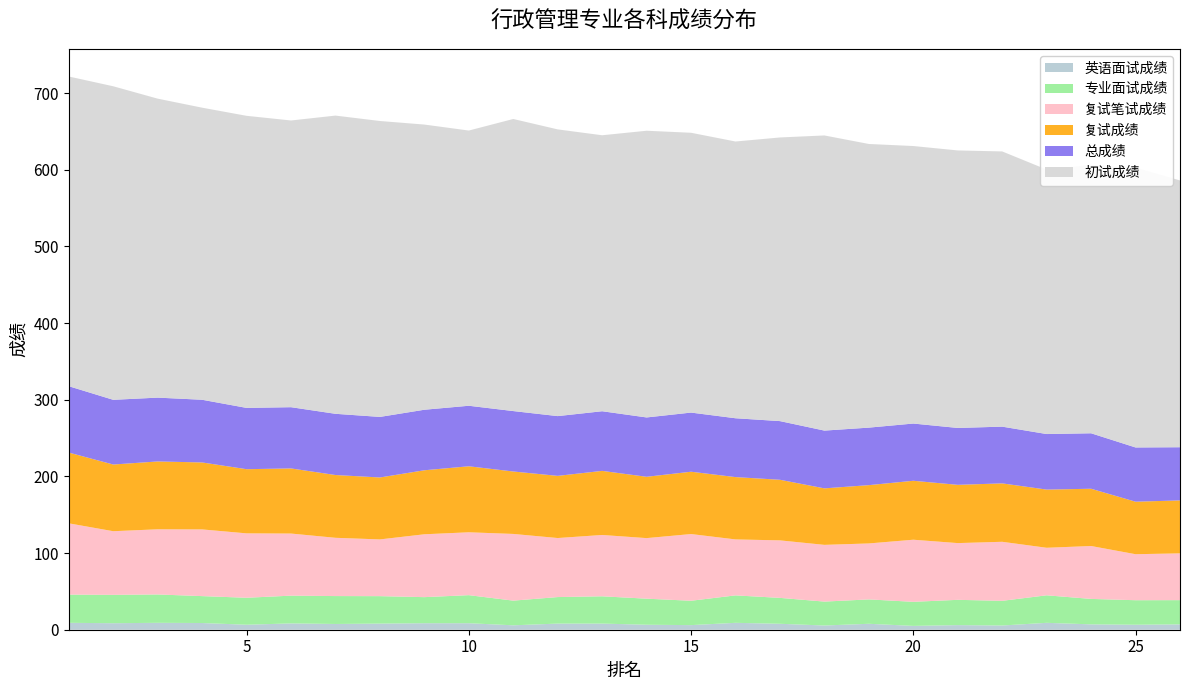

Reading right to left, transcribe all the data shown in this chart.

总成绩: 26=69.3	25=70.8	24=72.3	23=72.5	22=74.0	21=74.2	20=74.7	19=75.0	18=75.3	17=76.5	16=76.8	15=77.2	14=77.4	13=77.8	12=78.0	11=78.8	10=79.0	9=79.0	8=79.0	7=79.8	6=79.9	5=80.0	4=81.8	3=83.2	2=84.4	1=86.5
复试成绩: 26=69.1	25=68.5	24=74.7	23=75.9	22=76.2	21=76.0	20=76.9	19=76.0	18=73.7	17=79.0	16=81.3	15=81.3	14=80.0	13=83.6	12=81.1	11=81.5	10=86.1	9=83.5	8=80.8	7=81.9	6=85.0	5=83.7	4=87.3	3=88.5	2=87.0	1=92.3
专业面试成绩: 26=31.6	25=32.0	24=33.2	23=35.9	22=32.2	21=33.0	20=31.4	19=31.8	18=31.2	17=33.8	16=35.8	15=31.8	14=34.0	13=35.6	12=34.6	11=32.2	10=36.6	9=34.0	8=35.8	7=36.4	6=36.2	5=35.2	4=35.1	3=37.0	2=37.0	1=36.8
复试笔试成绩: 26=61.0	25=60.0	24=69.0	23=62.0	22=77.0	21=74.0	20=81.0	19=73.0	18=74.0	17=75.0	16=73.0	15=87.0	14=79.0	13=80.0	12=77.0	11=87.0	10=82.0	9=82.0	8=74.0	7=76.0	6=81.0	5=84.0	4=87.0	3=85.0	2=83.0	1=93.0
初试成绩: 26=348.0	25=365.0	24=350.0	23=345.0	22=359.0	21=362.0	20=362.0	19=370.0	18=385.0	17=370.0	16=361.0	15=365.0	14=374.0	13=360.0	12=374.0	11=381.0	10=359.0	9=372.0	8=386.0	7=389.0	6=374.0	5=381.0	4=381.0	3=390.0	2=409.0	1=404.0
英语面试成绩: 26=7.0	25=6.5	24=7.0	23=9.0	22=5.5	21=6.0	20=5.0	19=7.8	18=5.5	17=7.8	16=9.0	15=6.0	14=6.5	13=8.0	12=8.0	11=5.8	10=8.5	9=8.5	8=8.0	7=7.5	6=8.2	5=6.5	4=8.8	3=9.0	2=8.5	1=9.0